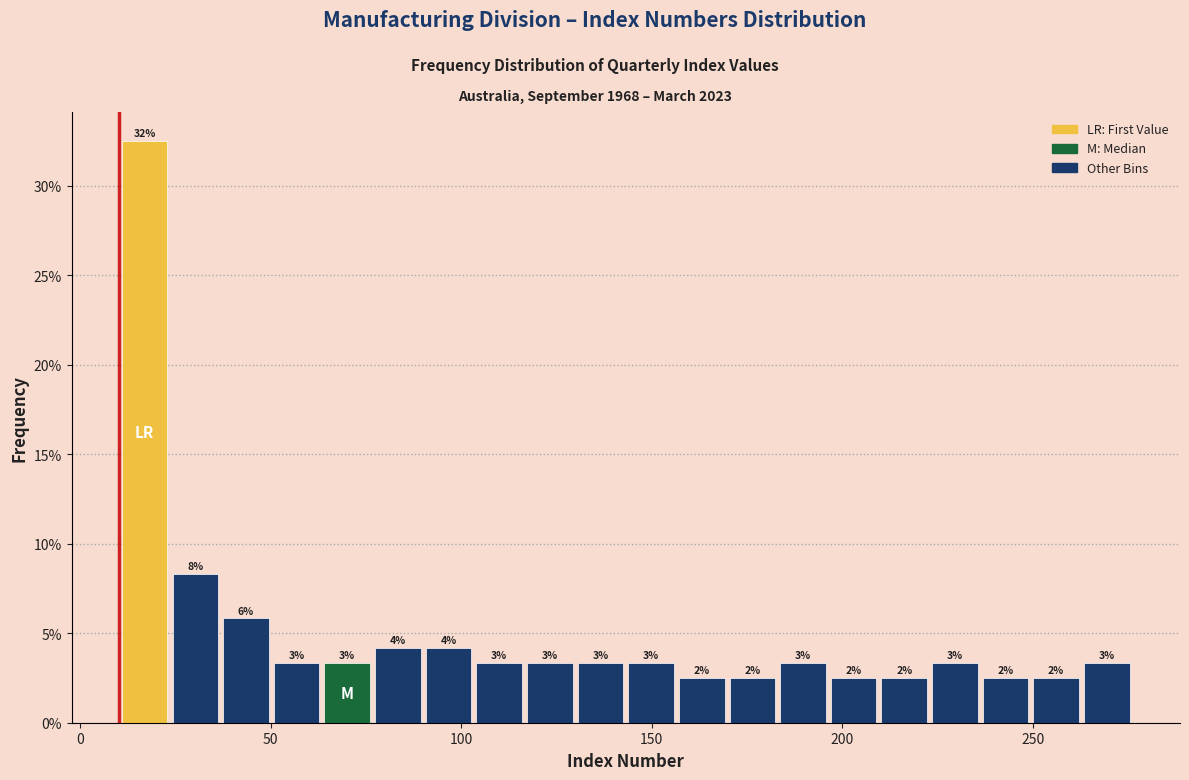

Around what value on the x-axis is the tallest bar? Give the approximate position of its centre, as read against the axis.

15